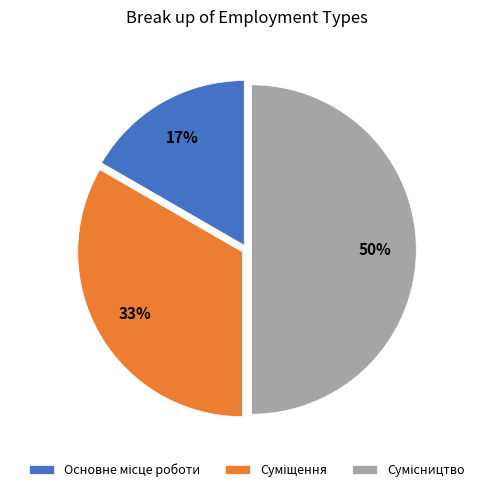

To the nearest percent, what is the difference between the largest and smallest slice percentages?

33%